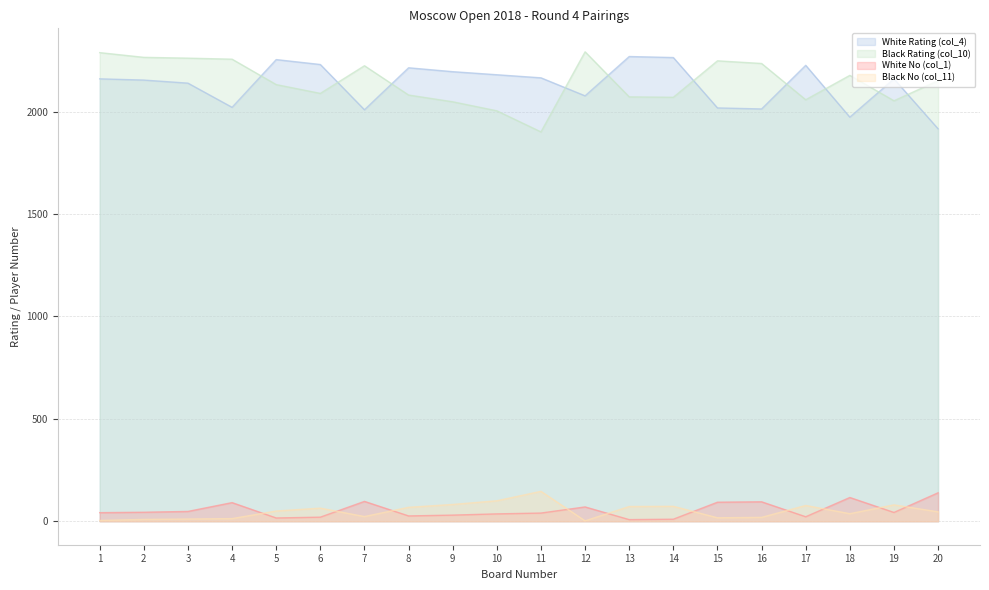

How many values in the Black Rating (col_10) series are below 2151?

10